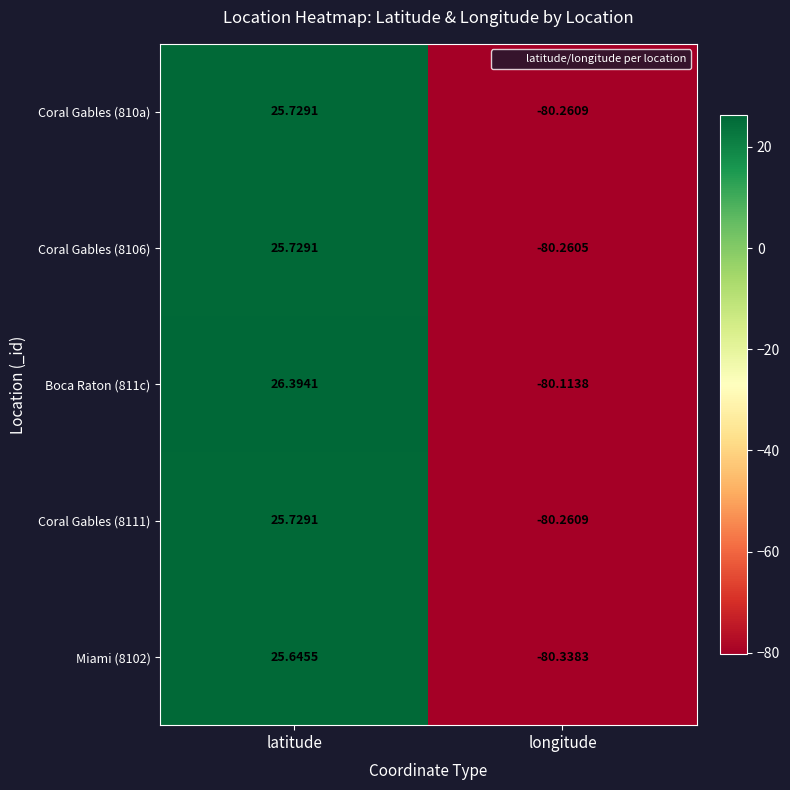

At which category is the sum across all series the highest?

latitude